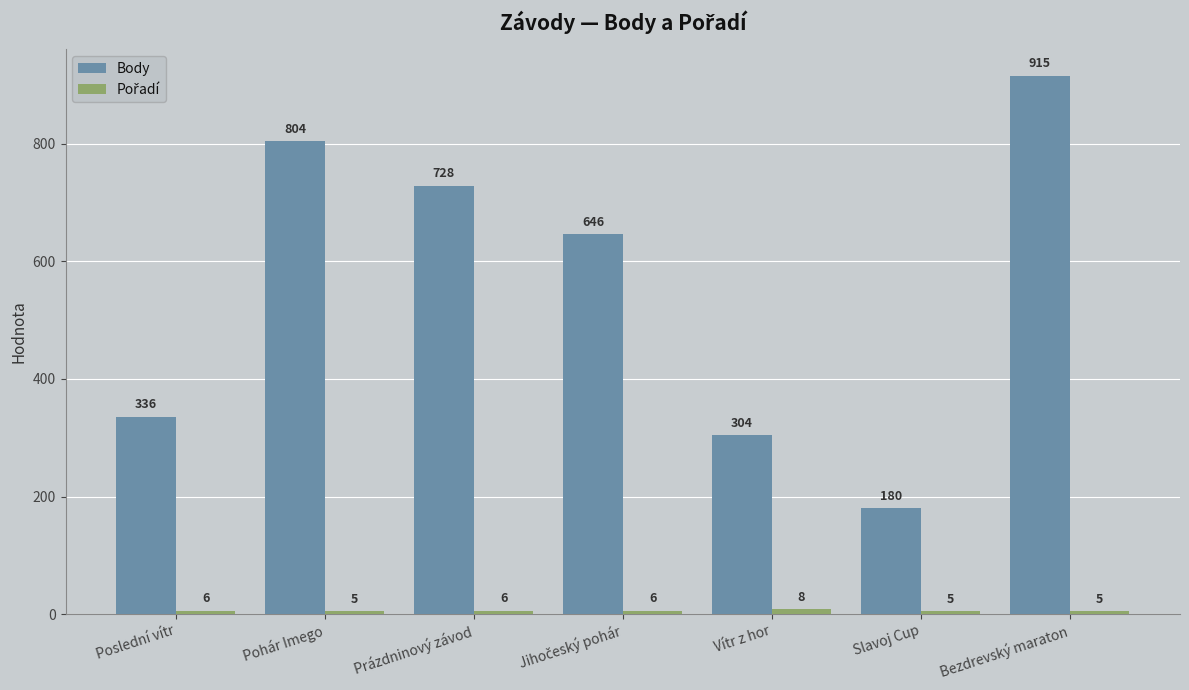

At how many categories does at least one series exceed 647?

3